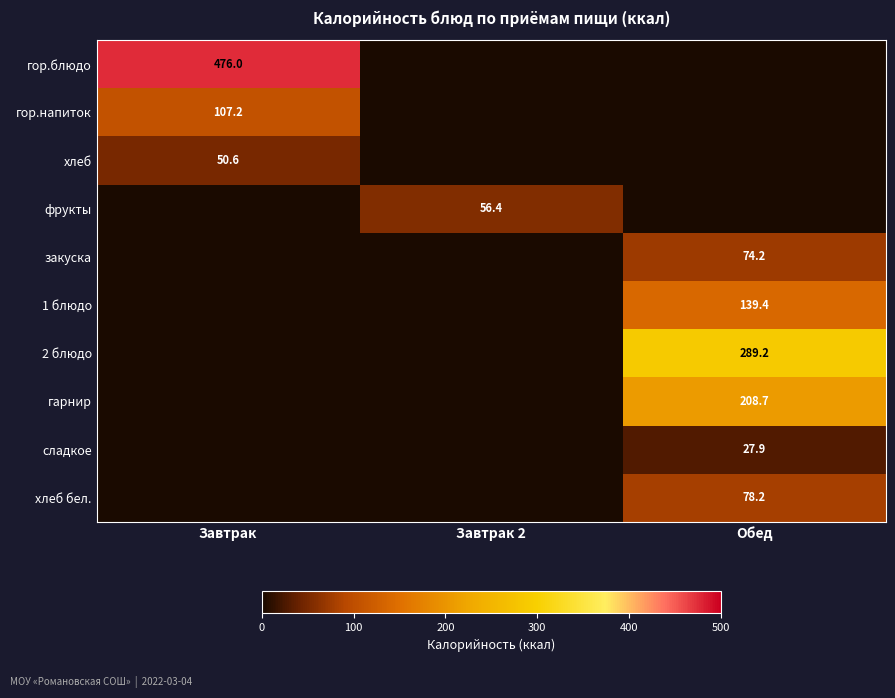

The value of фрукты at Завтрак 2 is 37.5. True or false?

False